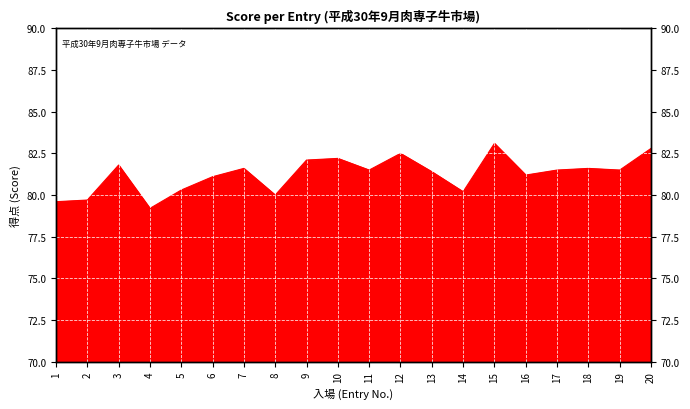

At which category does the data reach its first local peak?

3